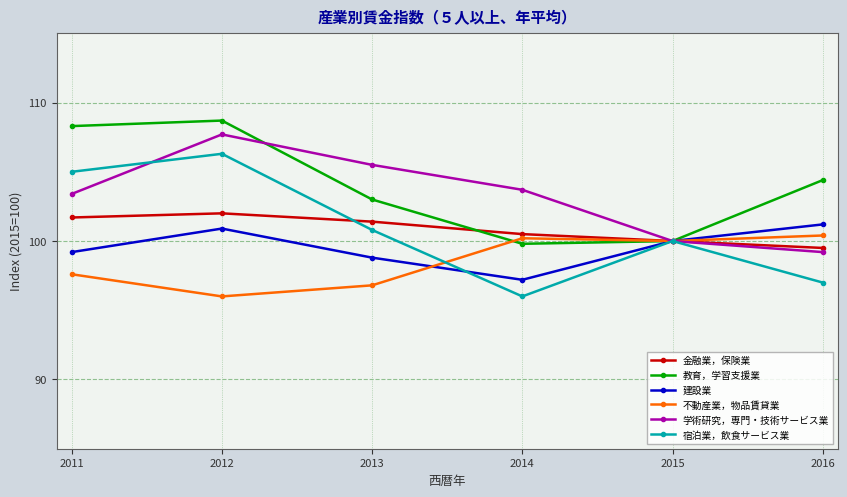

What is the sum of the 不動産業，物品賃貸業 values at 2016 and 2012?

196.4